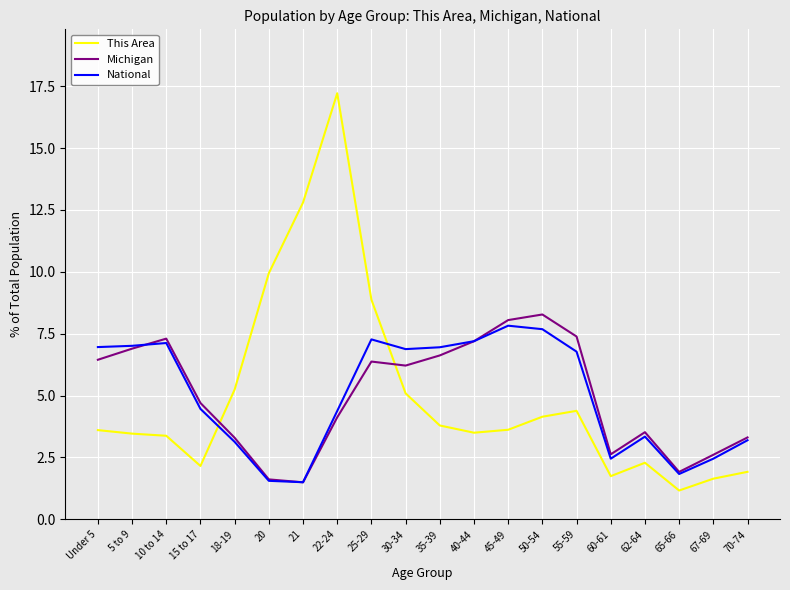

Between which two adjacent categories do This Area and Michigan first intersect?

15 to 17 and 18-19